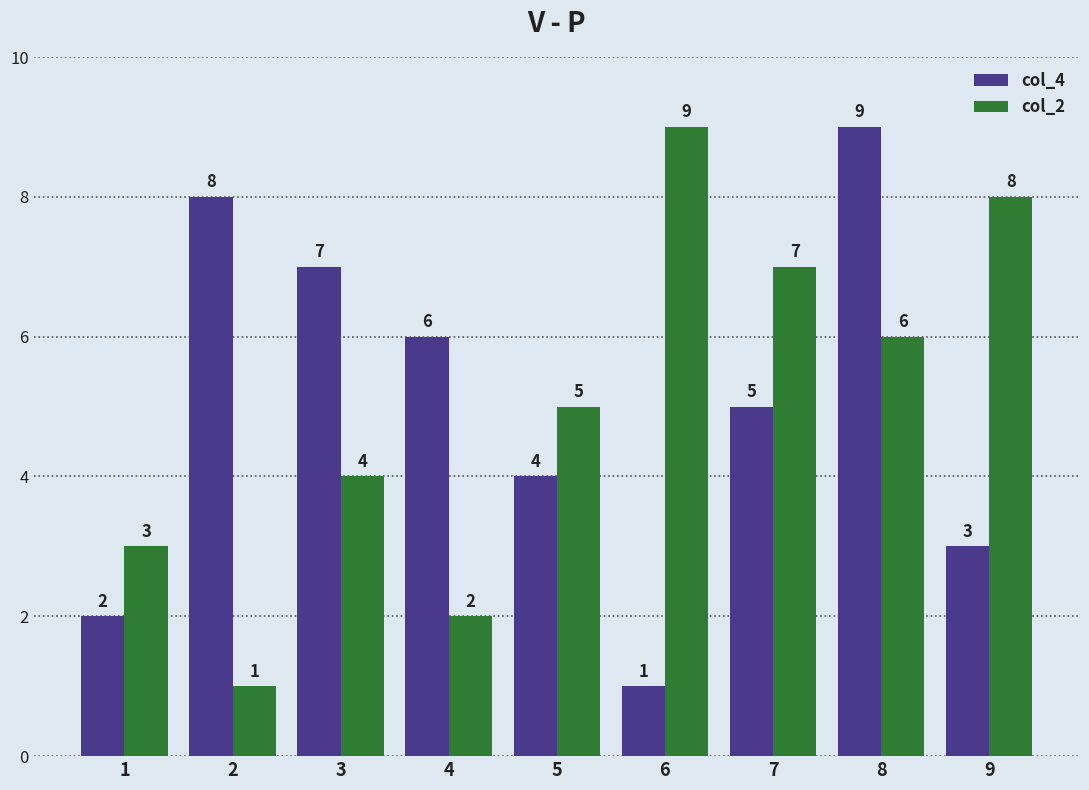

Reading right to left, transcribe all the data shown in this chart.

col_4: 3	9	5	1	4	6	7	8	2
col_2: 8	6	7	9	5	2	4	1	3